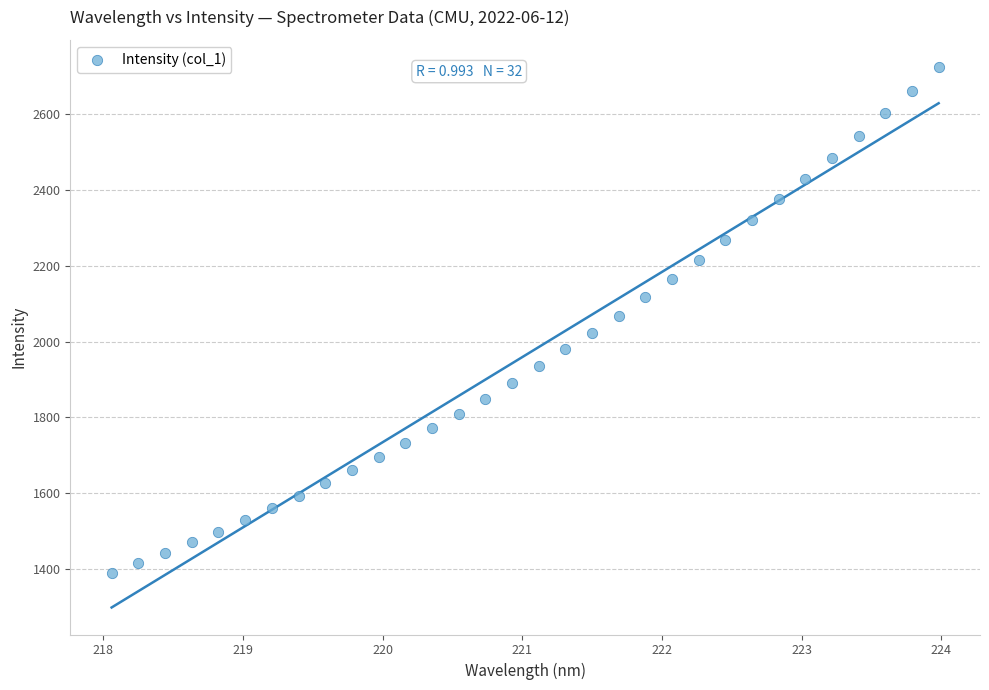

What is the range of X values (max minus min)?

5.9